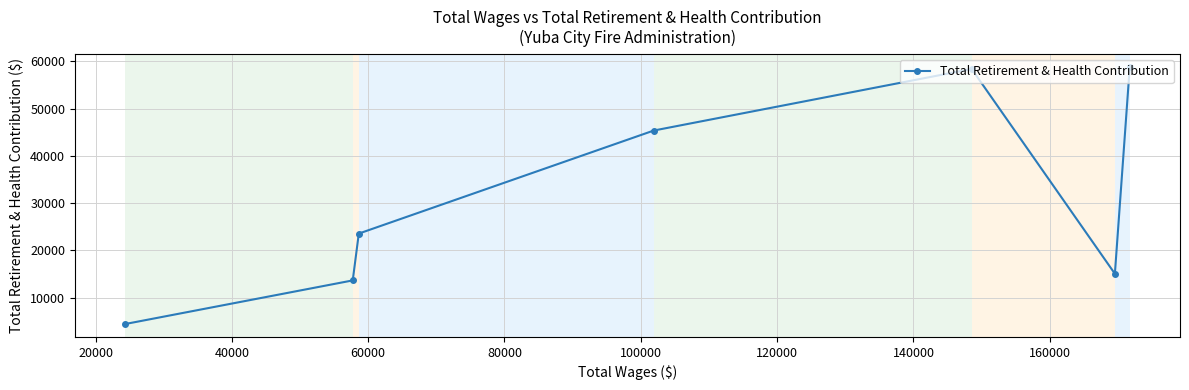

How many interior local peaks (higher than both neighbors) does the data have?

1